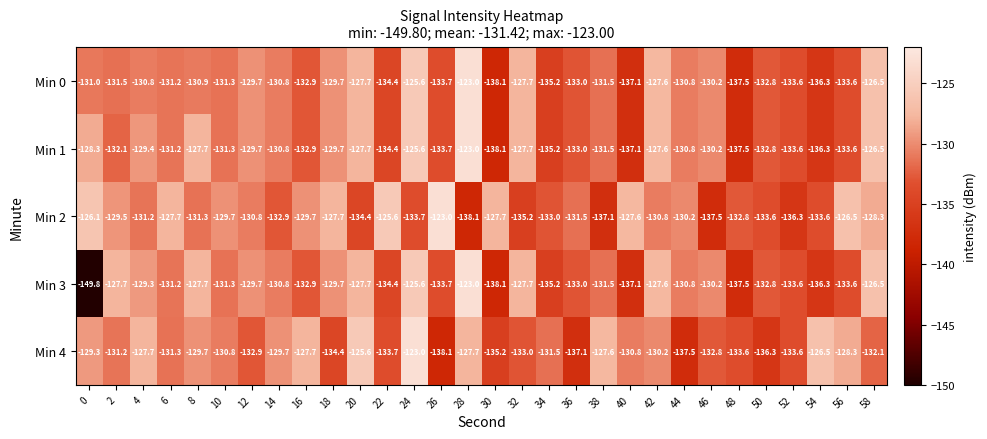

Which series has the largest total across all categories?

Min 2